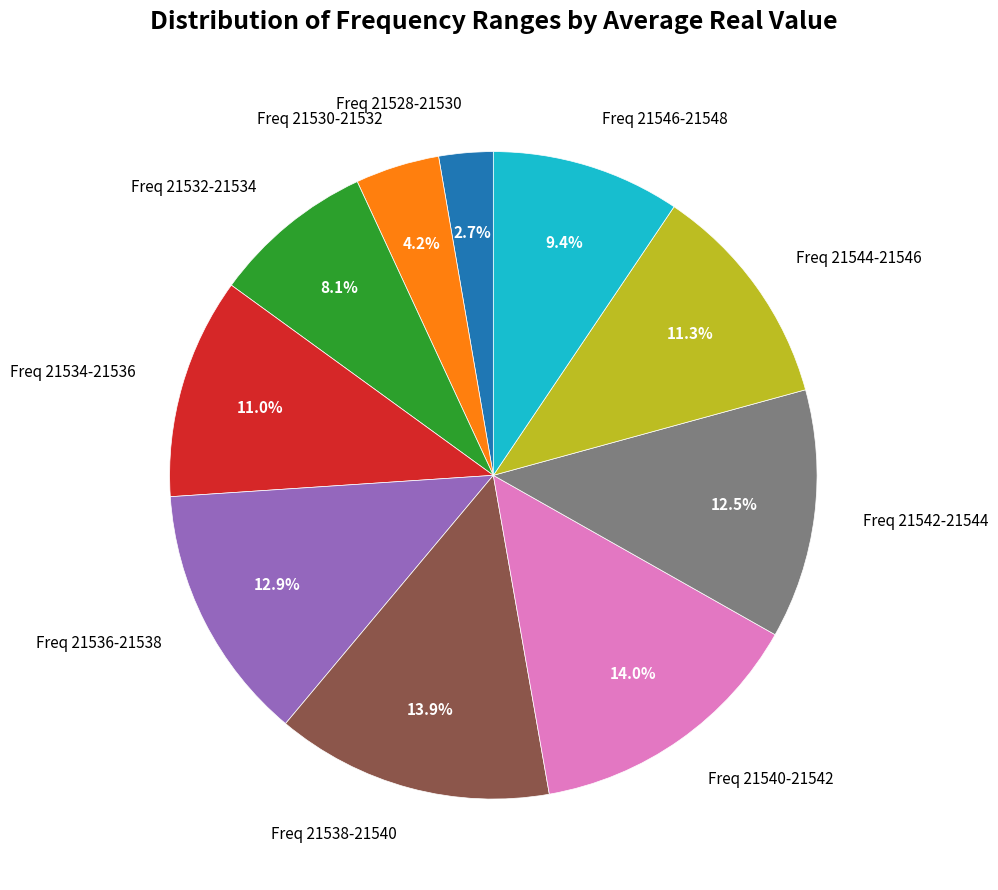

Is the sum of Freq 21544-21546 and Freq 21540-21542 greater than half?

No